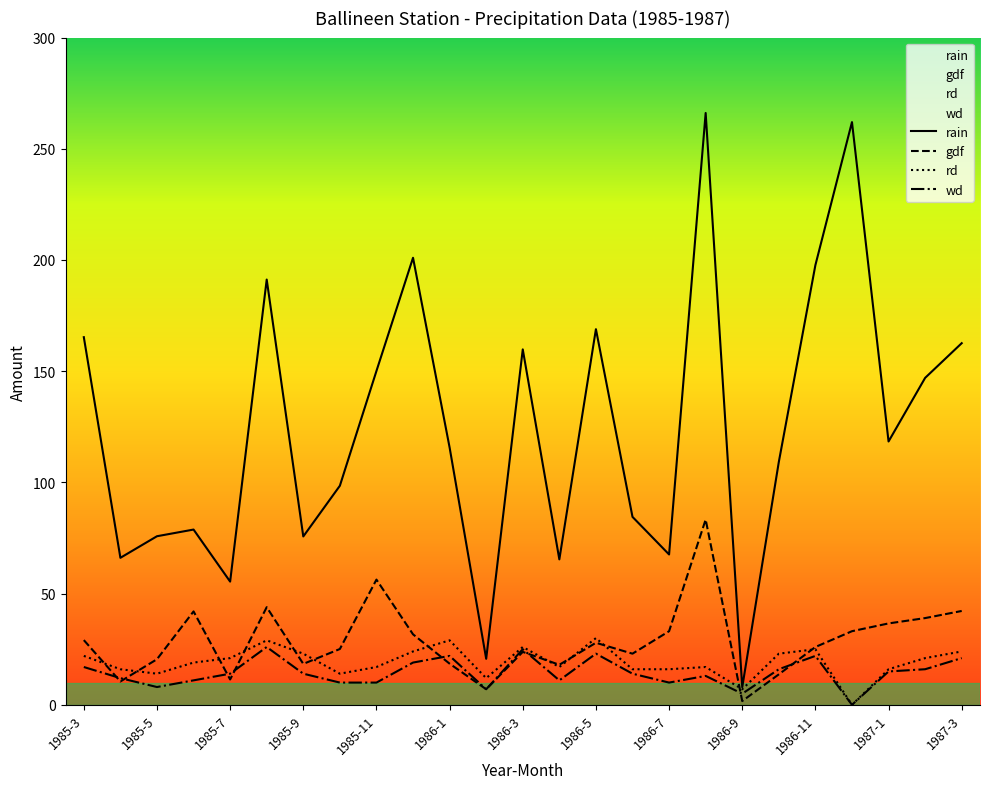

True or false: wd has a value of 7.0 at 13.

False